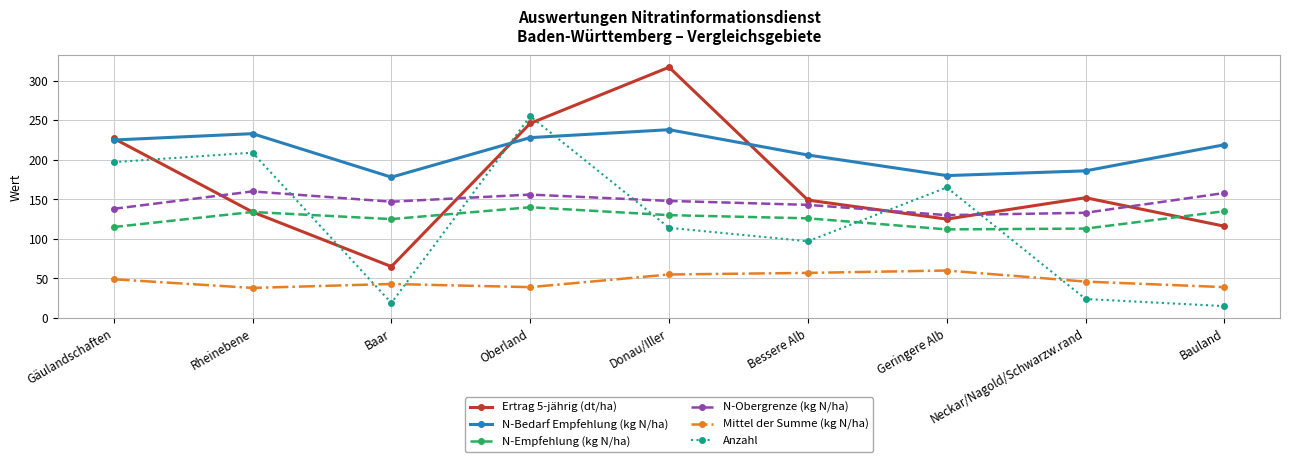

What is the value of the Ertrag 5-jährig (dt/ha) point at the 9th from the left?

116